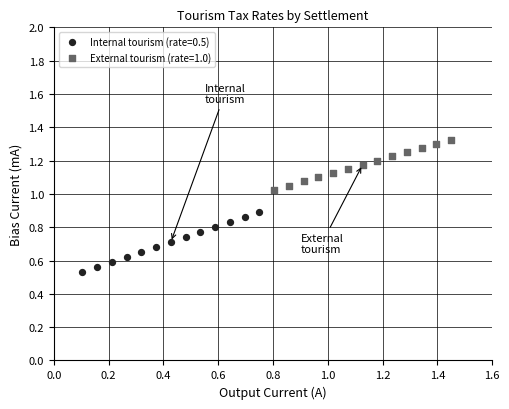

Which series contains the lowest Y value?

Internal tourism (rate=0.5)